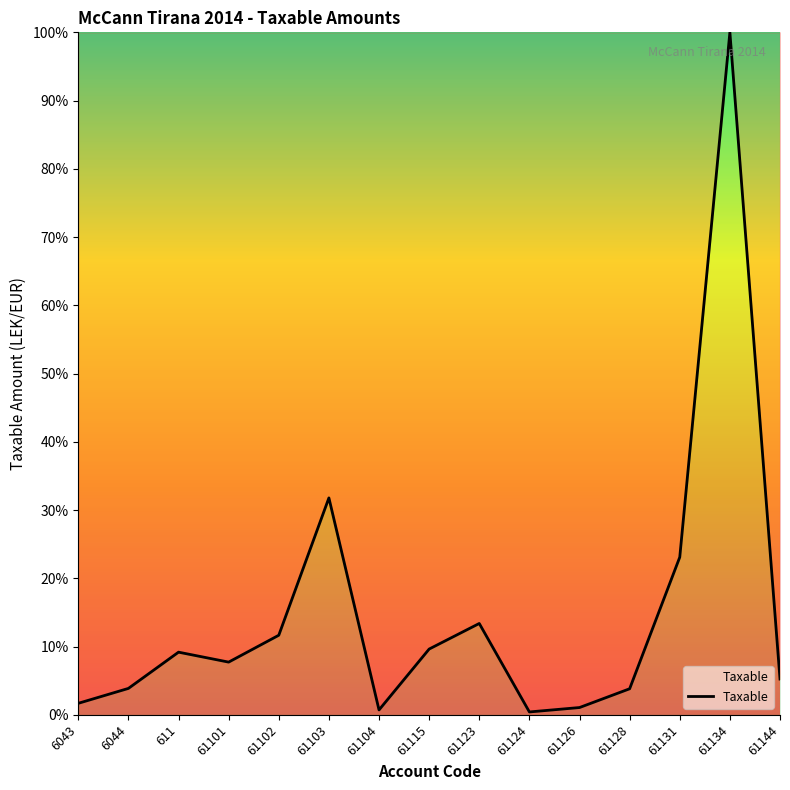

What value does the data have at 61128?

3.8